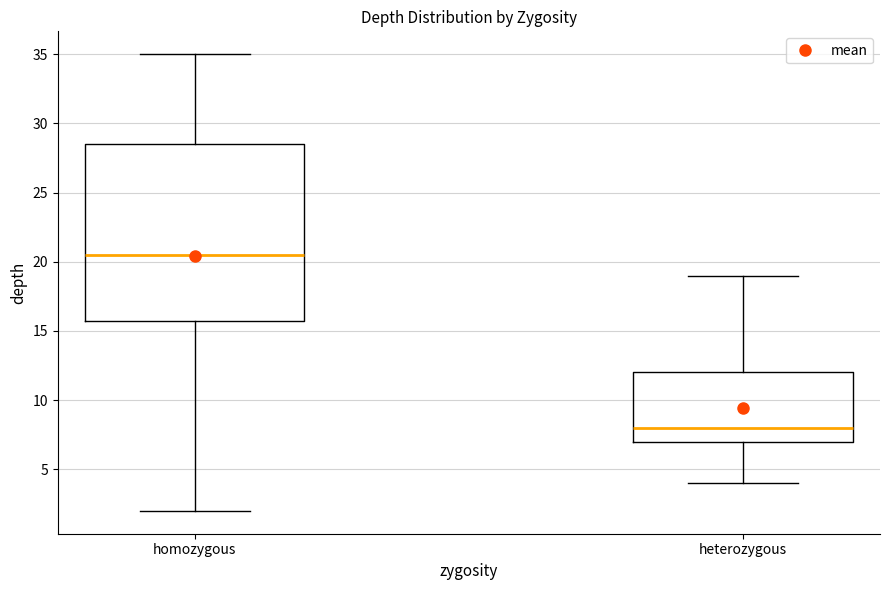

Reading left to right, read every box against the y-axis: the position of its median line, the range the box covers, and the ends of its whiskers. The values are not printed on the chart, so give them approximately, as read against the axis.

homozygous: median 20.5, box 16.0 to 28.5, whiskers 2.0 to 35.0
heterozygous: median 8.0, box 7.0 to 12.0, whiskers 4.0 to 19.0